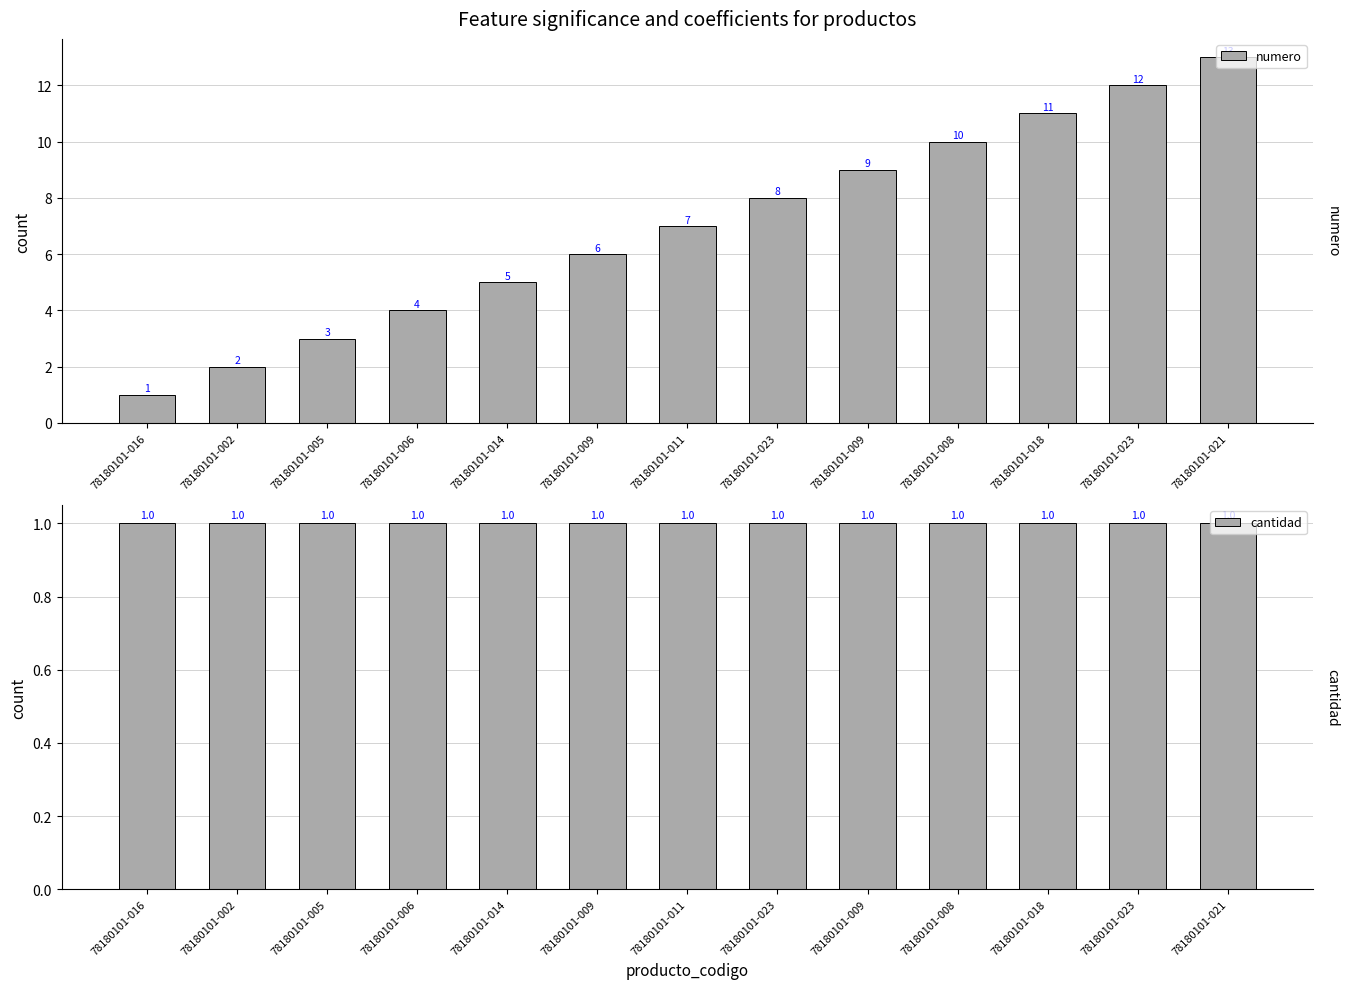

How many bars are there in each group?

2